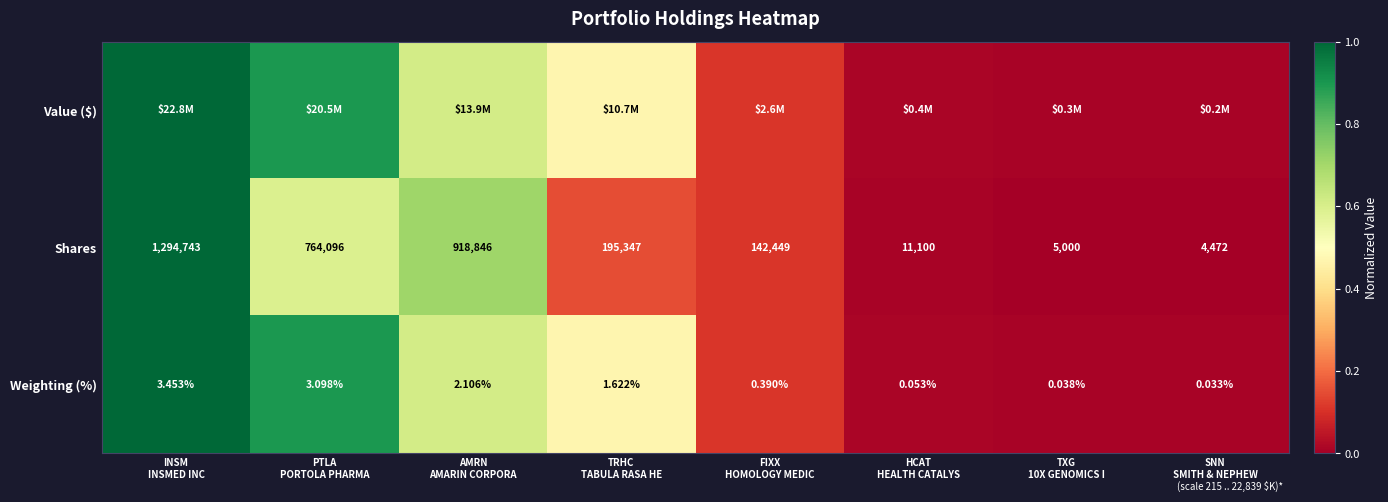

At which category is the sum across all series the highest?

INSM
INSMED INC